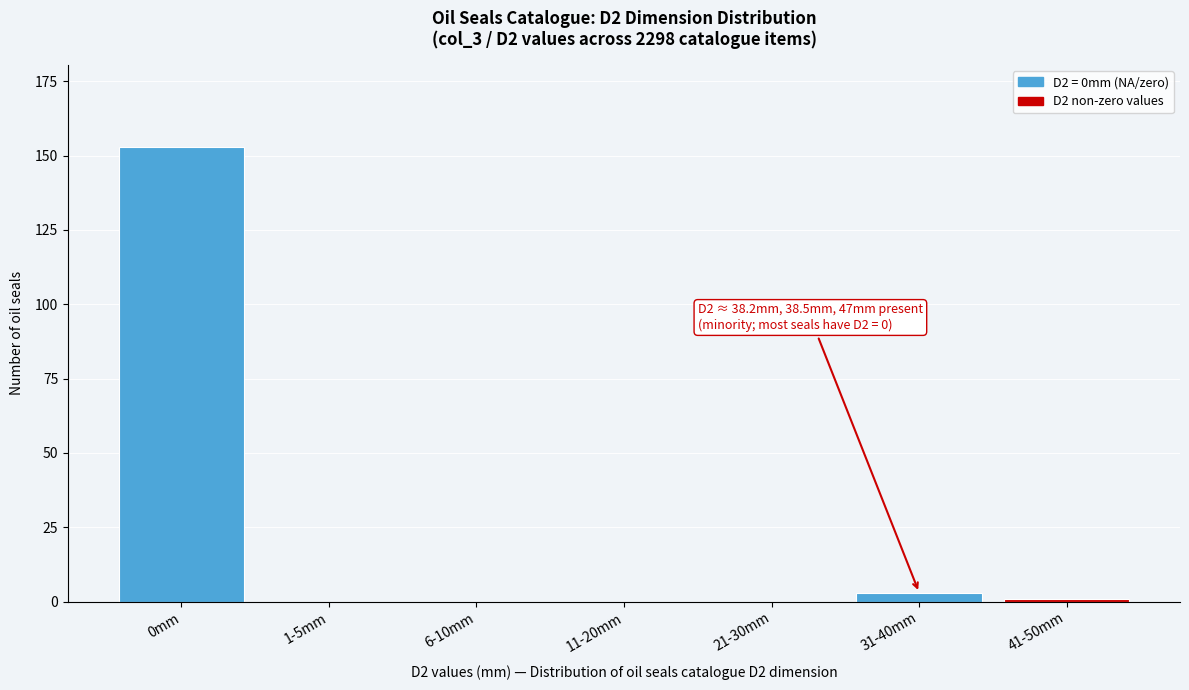

Reading right to left, extract all data points from this chart.

41-50mm=1	31-40mm=3	21-30mm=0	11-20mm=0	6-10mm=0	1-5mm=0	0mm=153